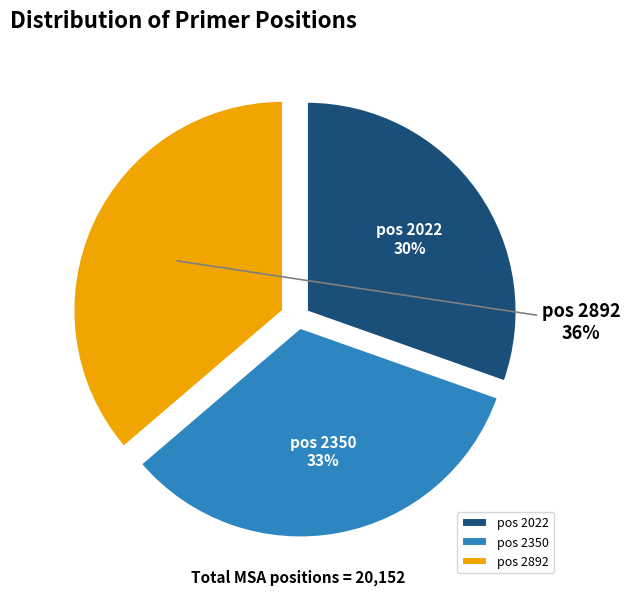

Combined, do pos 2350 and pos 2022 account for over 50%?

Yes